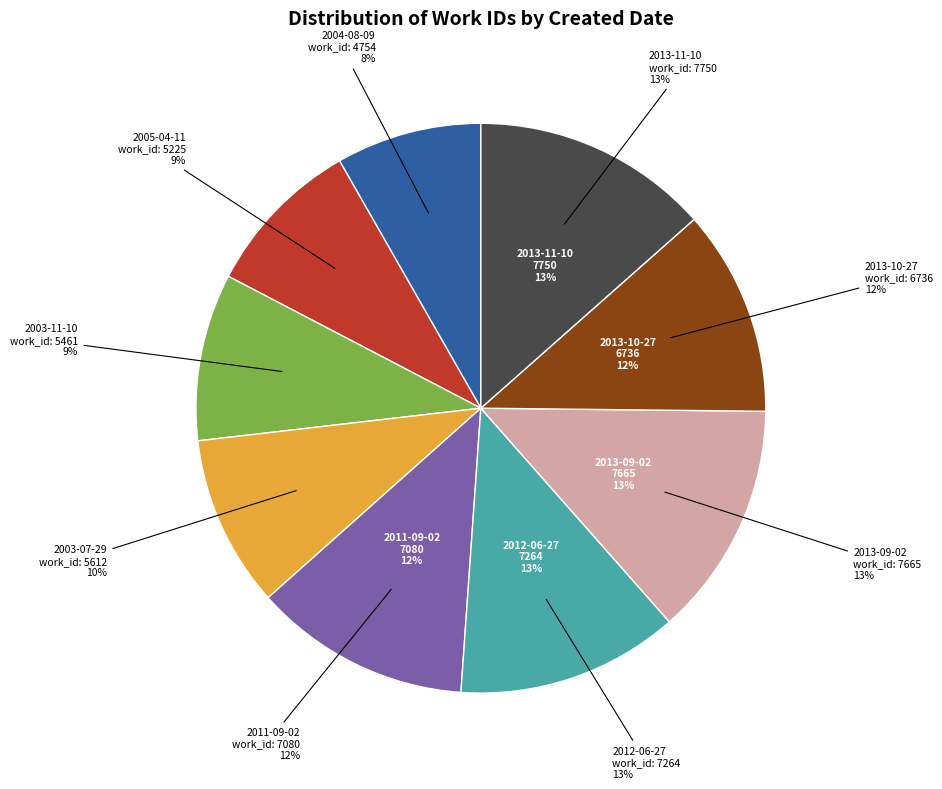

How many segments does this pie chart have?

9